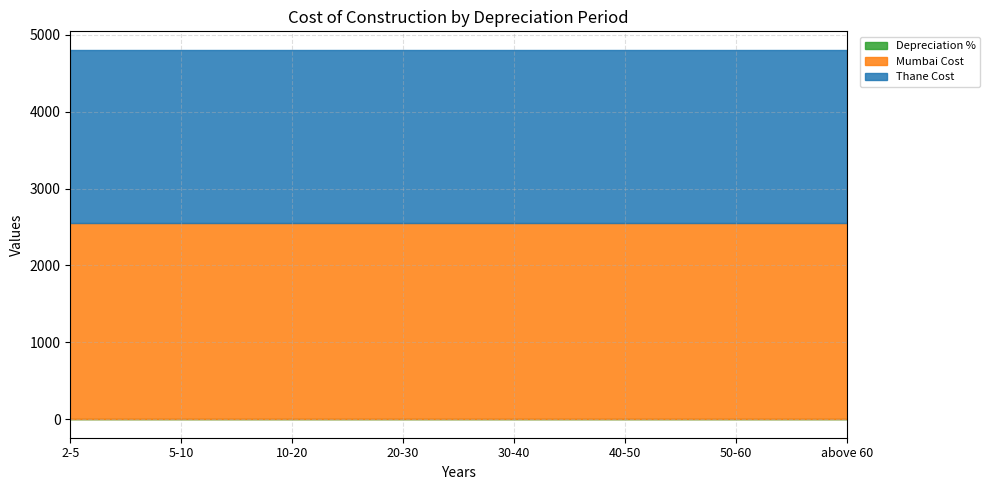

At which label is Depreciation % closest to 0?

above 60